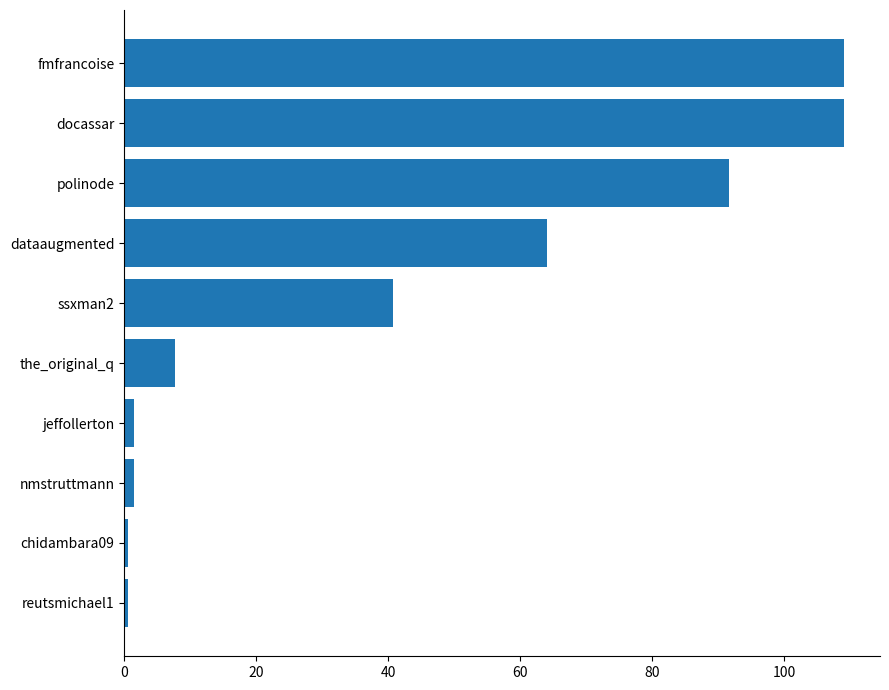

What is the sum of all values?

426.4